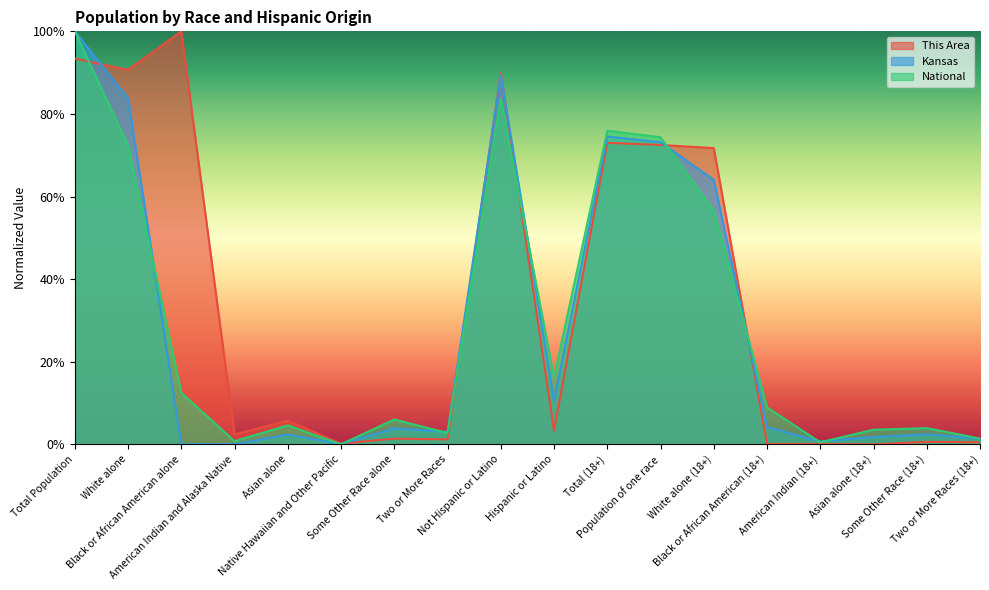

Reading right to left, transcribe all the data shown in this chart.

This Area: 0.0	0.0	0.0	0.0	0.0	0.7	0.7	0.7	0.0	0.9	0.0	0.0	0.0	0.1	0.0	1.0	0.9	0.9
Kansas: 0.0	0.0	0.0	0.0	0.0	0.6	0.7	0.7	0.1	0.9	0.0	0.0	0.0	0.0	0.0	0.0	0.8	1.0
National: 0.0	0.0	0.0	0.0	0.1	0.6	0.7	0.8	0.2	0.8	0.0	0.1	0.0	0.0	0.0	0.1	0.7	1.0